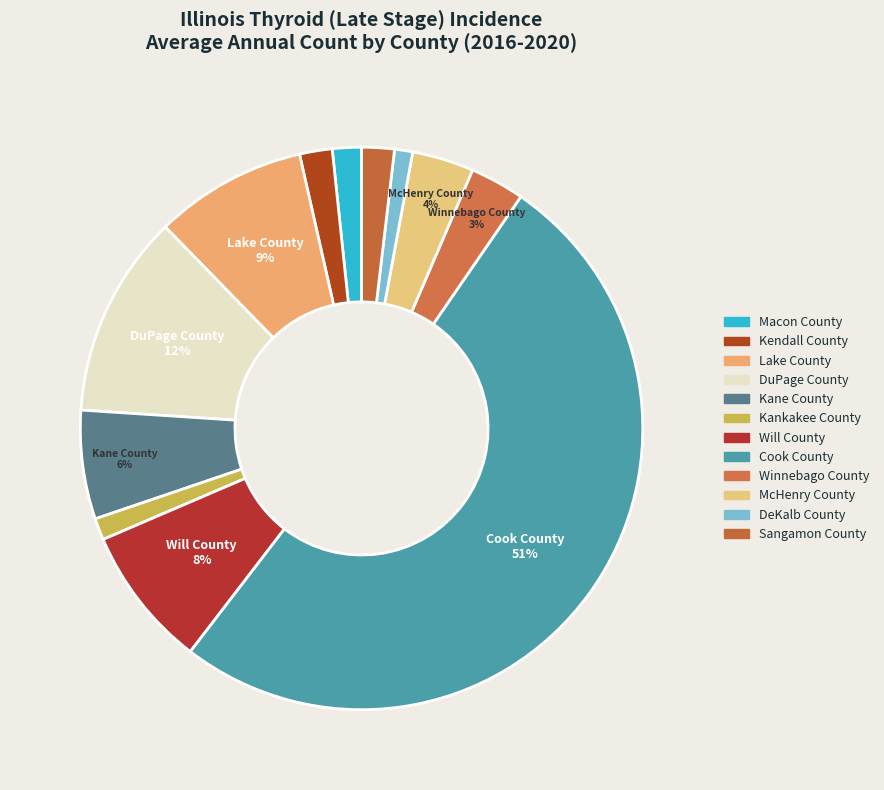

To the nearest percent, what percentage of the pie is Kendall County?

2%